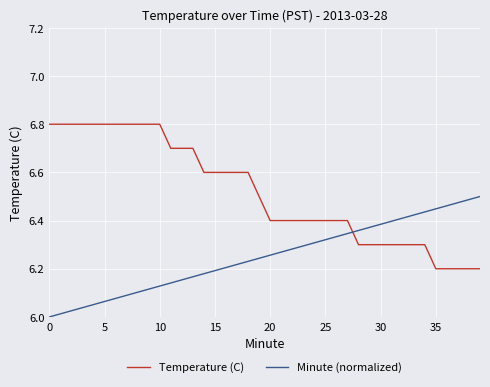

What is the difference between the maximum and minimum values in the Temperature (C) series?

0.6